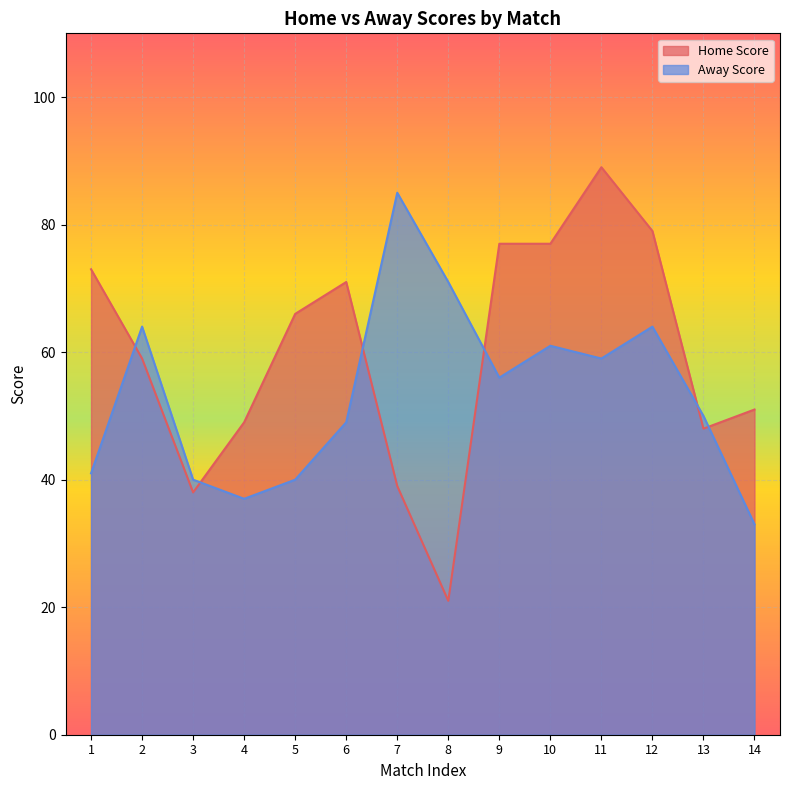

Rank the categories by Away Score value from highest to lowest.

7, 8, 2, 12, 10, 11, 9, 13, 6, 1, 3, 5, 4, 14